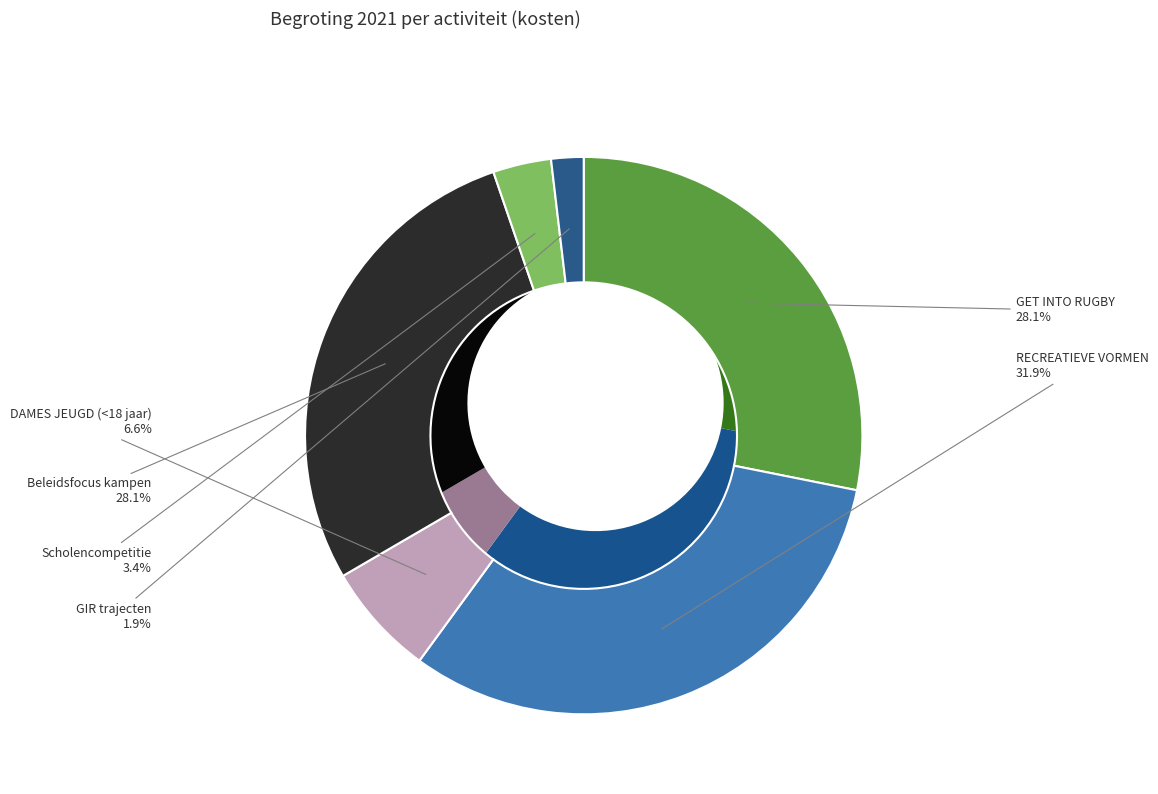

True or false: RECREATIEVE VORMEN accounts for 43% of the total.

False